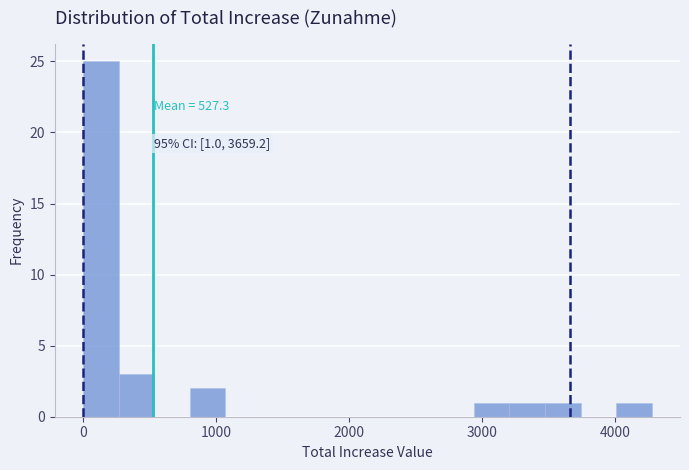

Around what value on the x-axis is the tallest bar? Give the approximate position of its centre, as read against the axis.

100